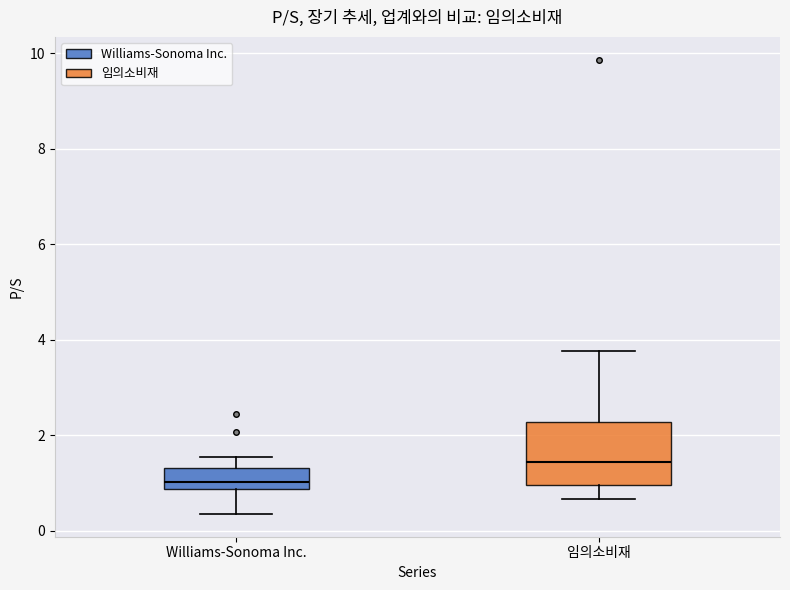

Reading left to right, read every box against the y-axis: the position of its median line, the range the box covers, and the ends of its whiskers. The values are not printed on the chart, so give them approximately, as read against the axis.

Williams-Sonoma Inc.: median 1.0, box 0.8 to 1.4, whiskers 0.4 to 1.6
임의소비재: median 1.4, box 1.0 to 2.2, whiskers 0.6 to 3.8